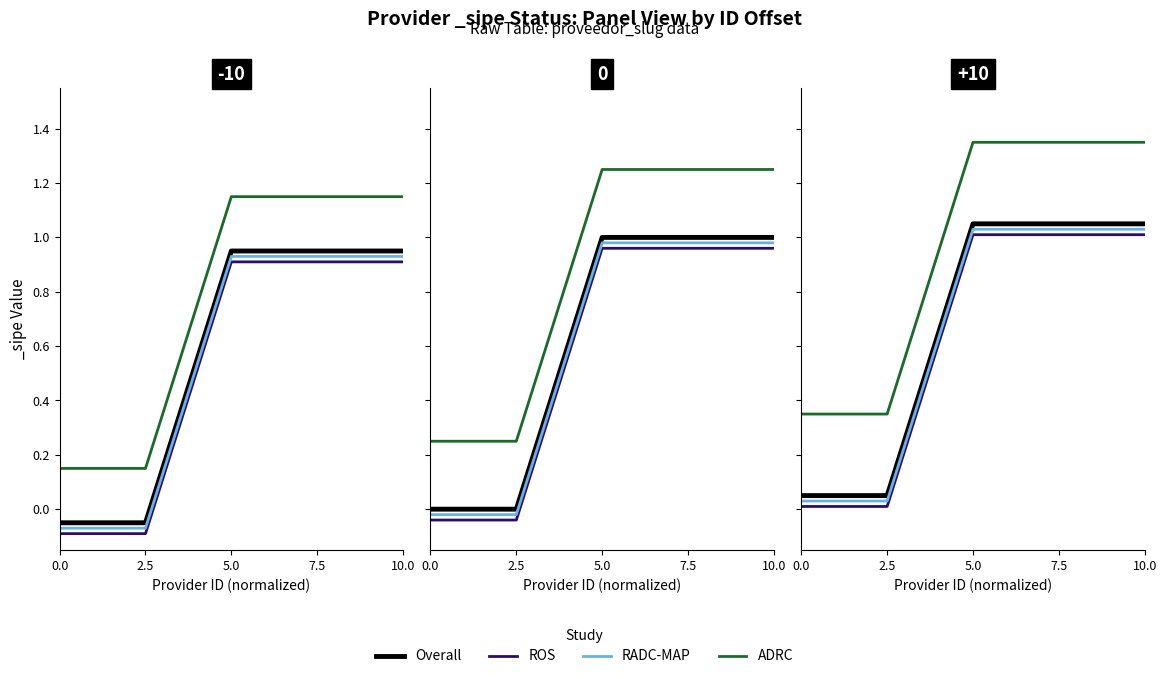

At how many categories does at least one series exceed 0?

5